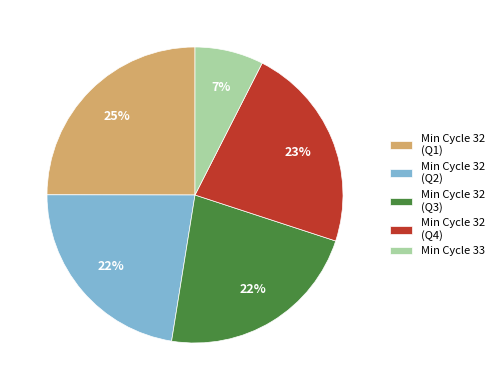

To the nearest percent, what percentage of the pie is Min Cycle 32 (Q4)?

23%